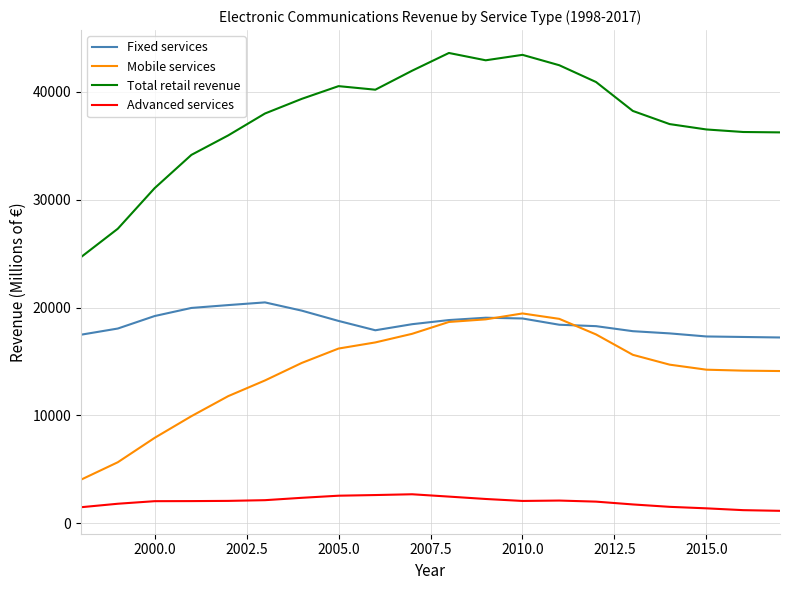

What is the maximum value for Mobile services?

19457.7